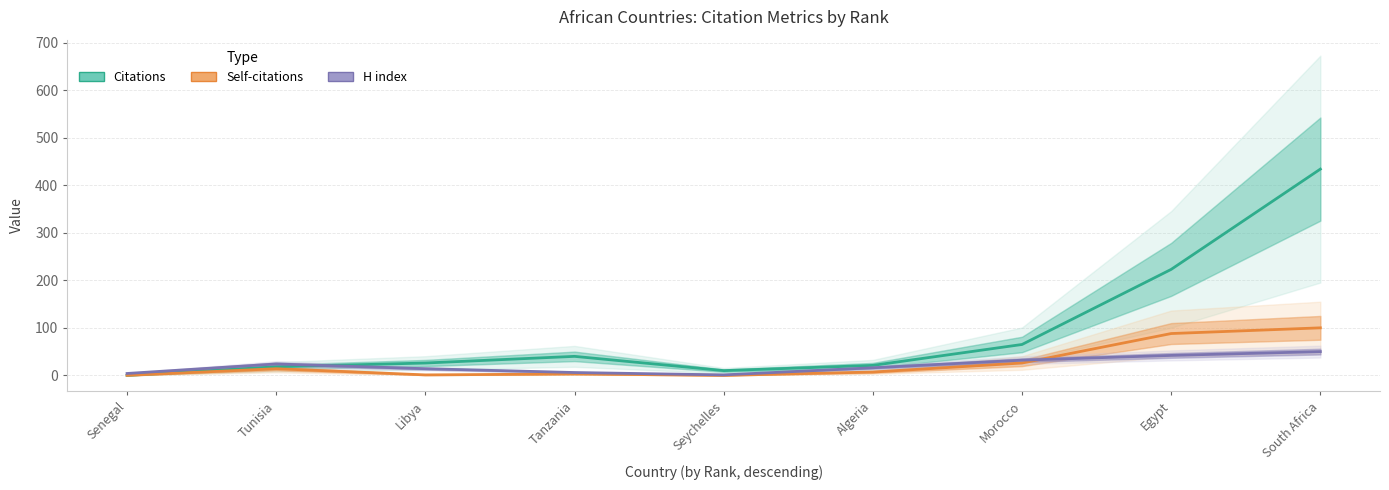

What is the spread (max minus min) of values at Seychelles?

10